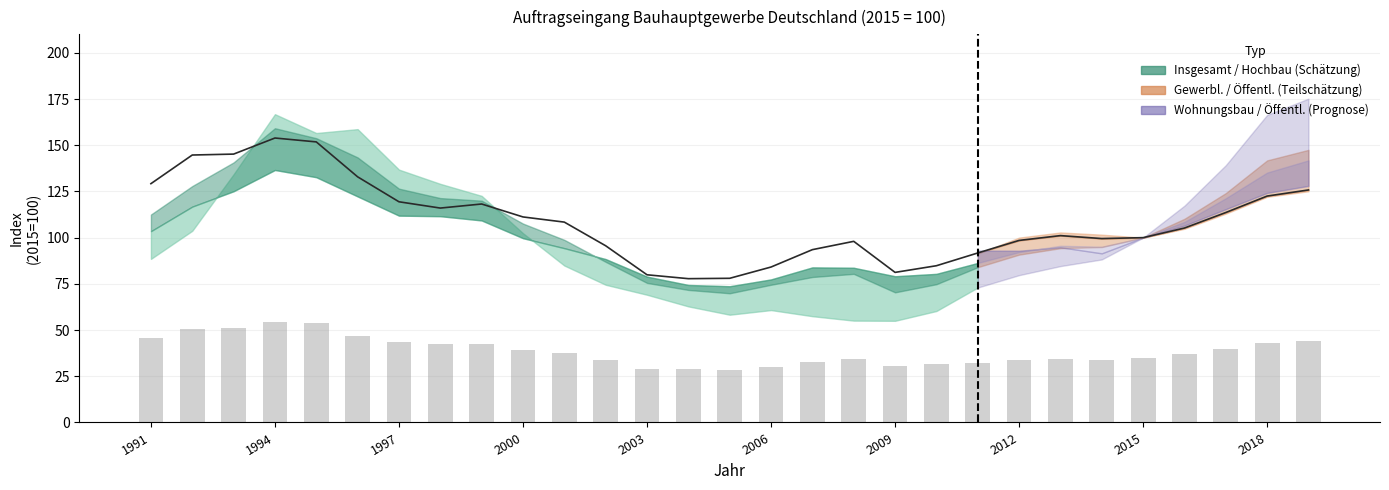

How many data points does each series have?

29